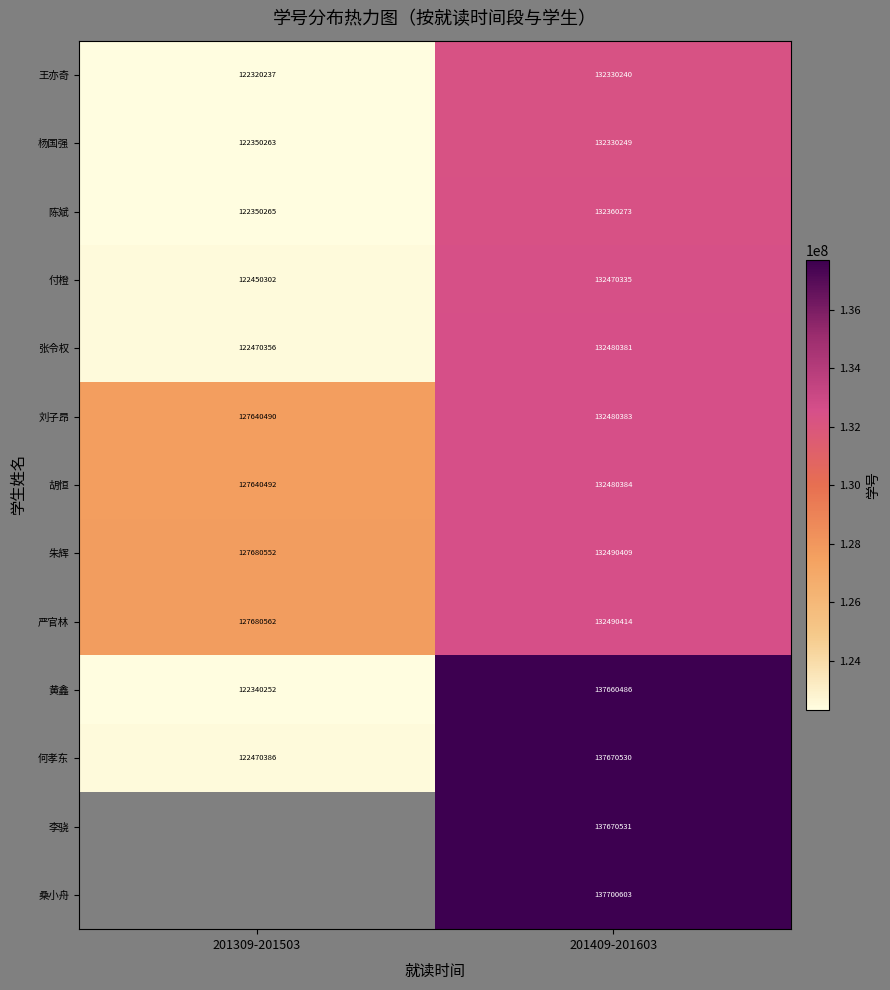

The 严官林 series shows 168505926.6 at 201309-201503. True or false?

False